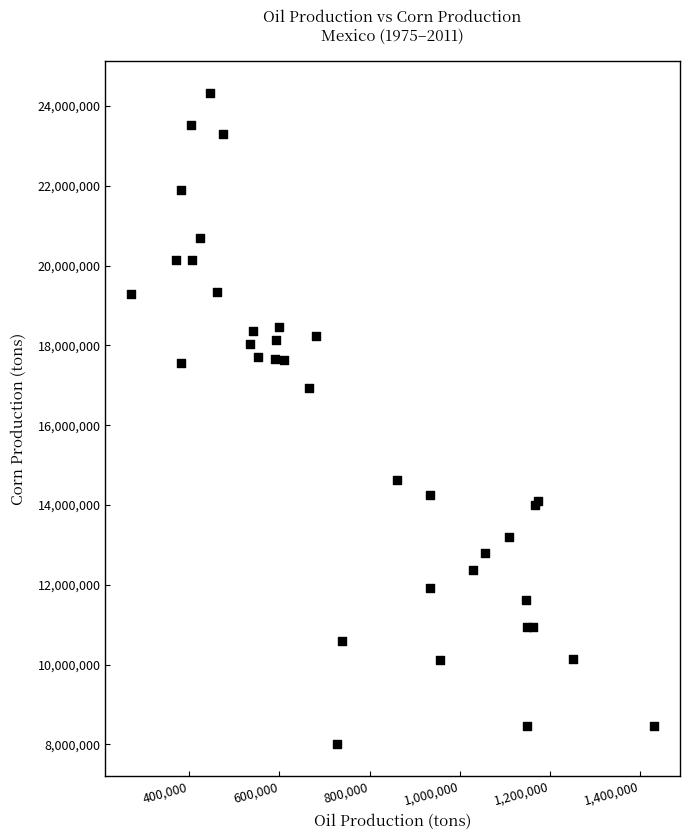

What Y value in the scatter plot is closest to 16168697?

16929344